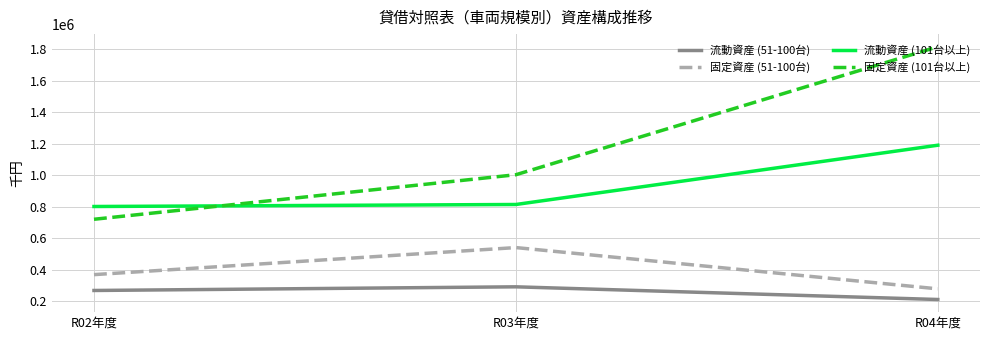

The value of 固定資産 (101台以上) at R03年度 is 1003265. True or false?

True